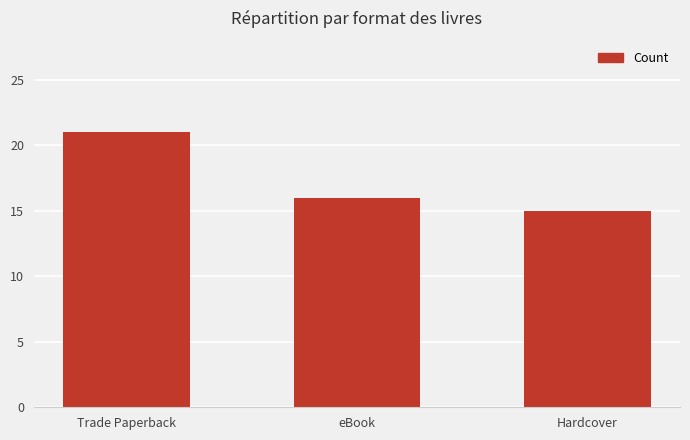

What is the value of the 3rd bar from the left?

15